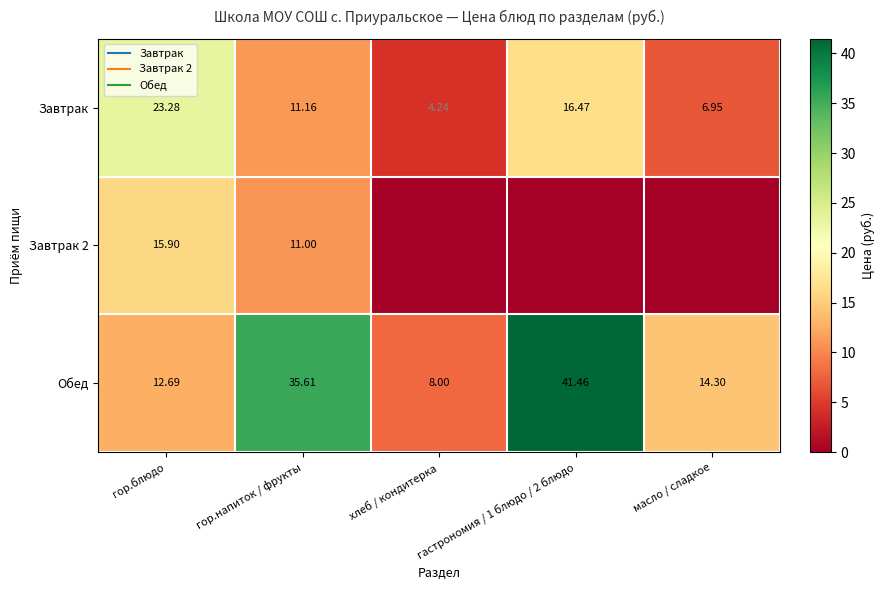

Which category has the lowest value across all series?

хлеб / кондитерка